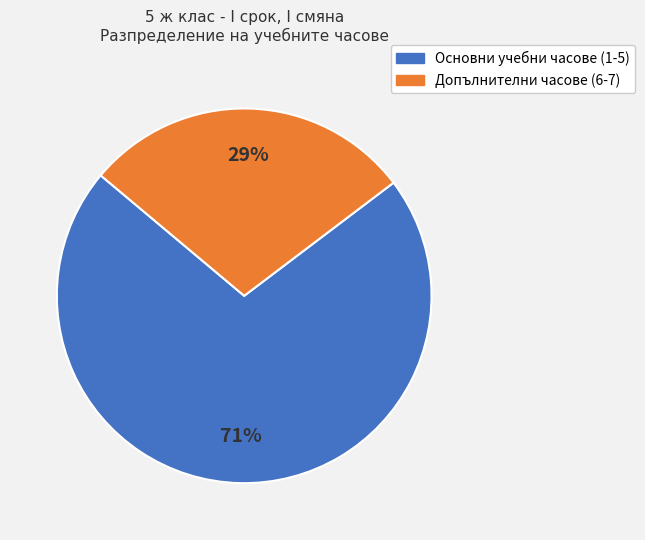

To the nearest percent, what is the average slice percentage?

50%